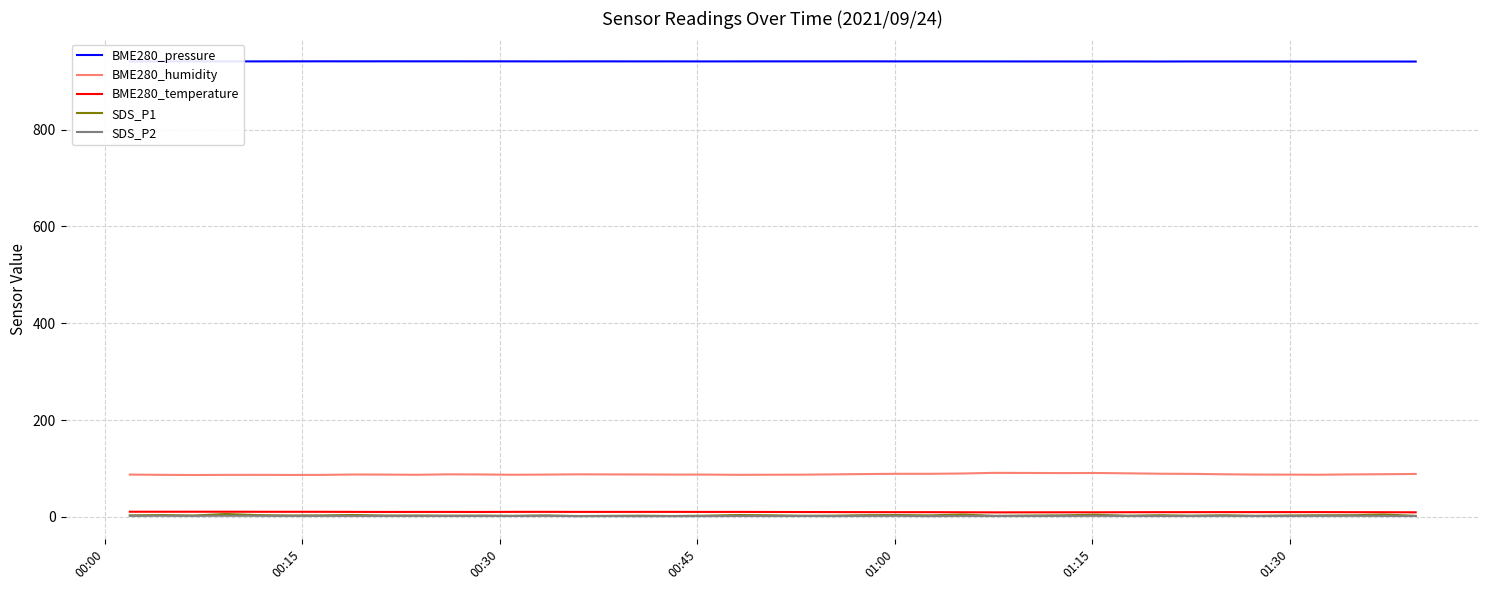

True or false: BME280_pressure has more than 0 points higher than both neighbors.

True